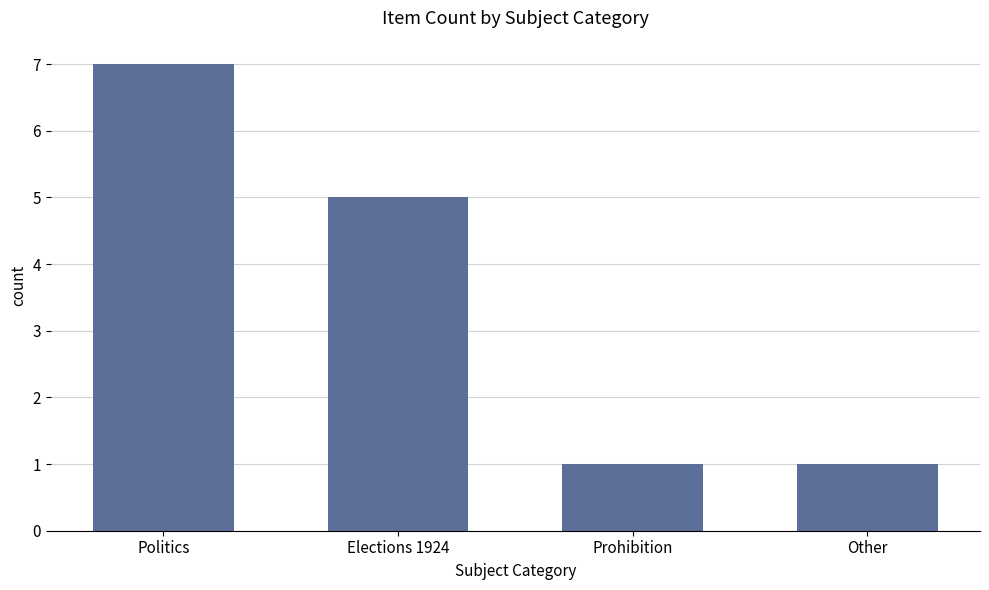

What is the label of the 2nd bar from the left?

Elections 1924